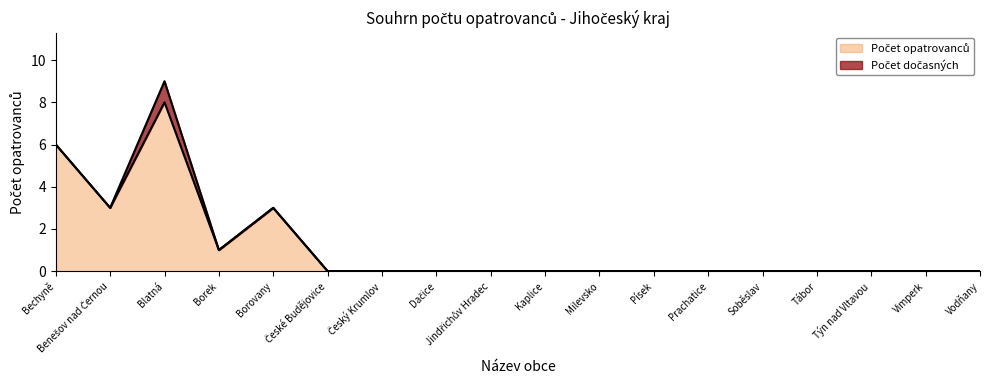

What is the label of the 6th point from the left?

České Budějovice